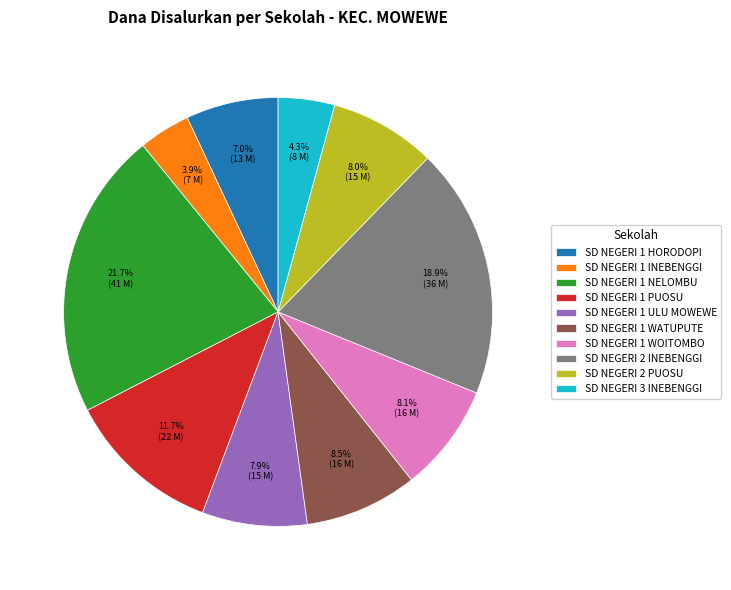

Which category has the biggest portion of the pie?

SD NEGERI 1 NELOMBU